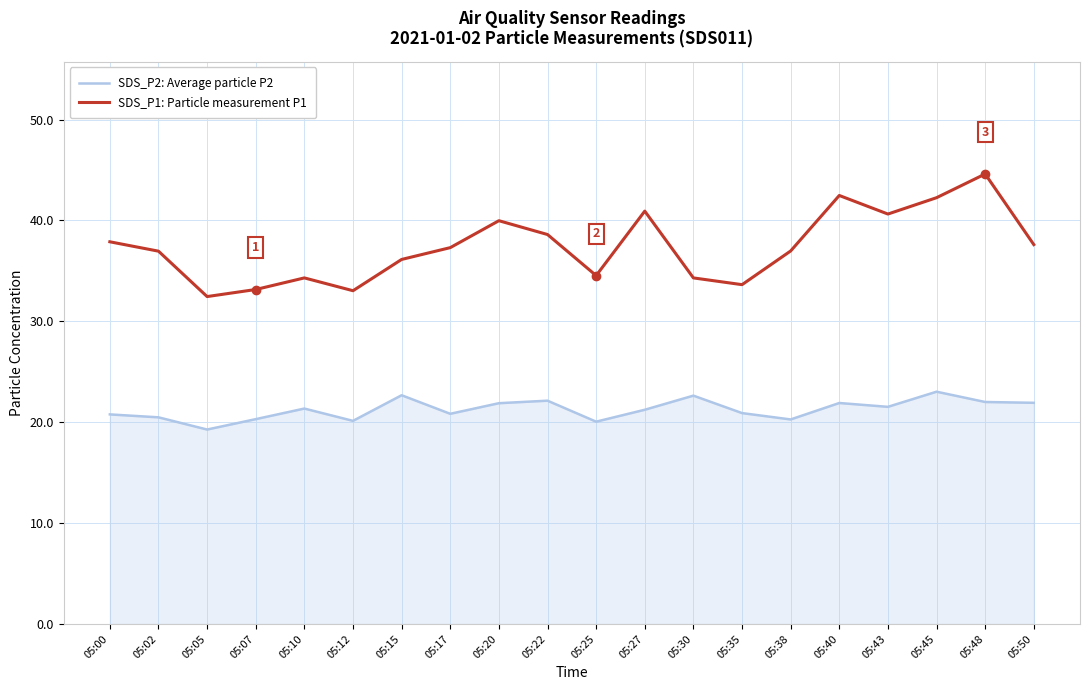

The value of SDS_P2: Average particle P2 at 05:50 is 21.9. True or false?

True